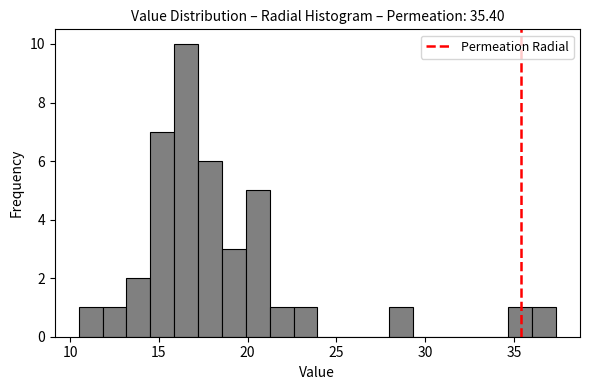

Read against the x-axis, roughly where is the centre of the tallest bar?

16.5